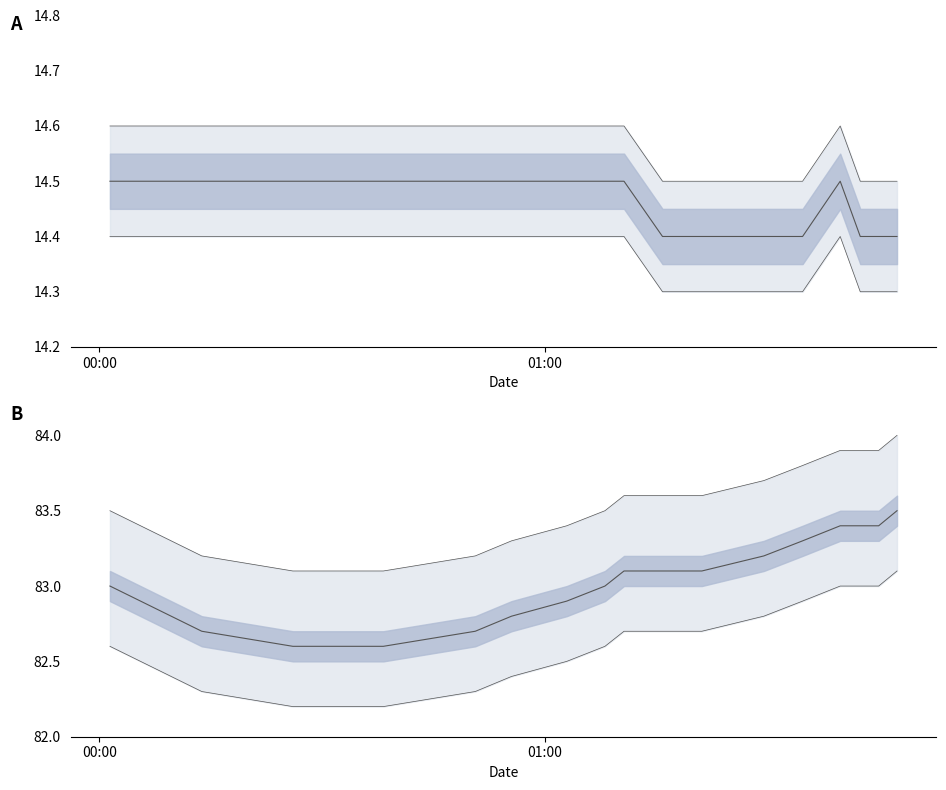

What is the sum of all humidity lower values?

1487.7